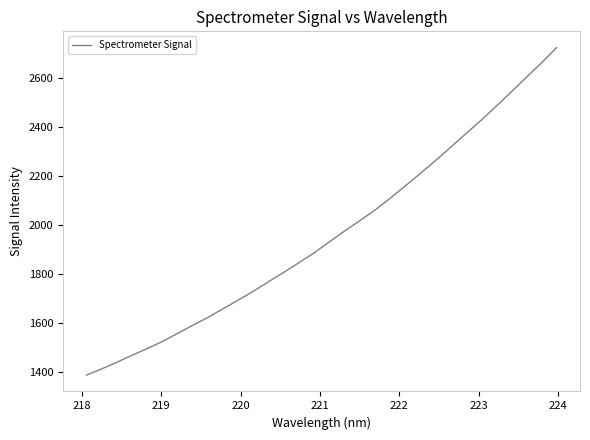

What is the smallest value displayed?

1386.2